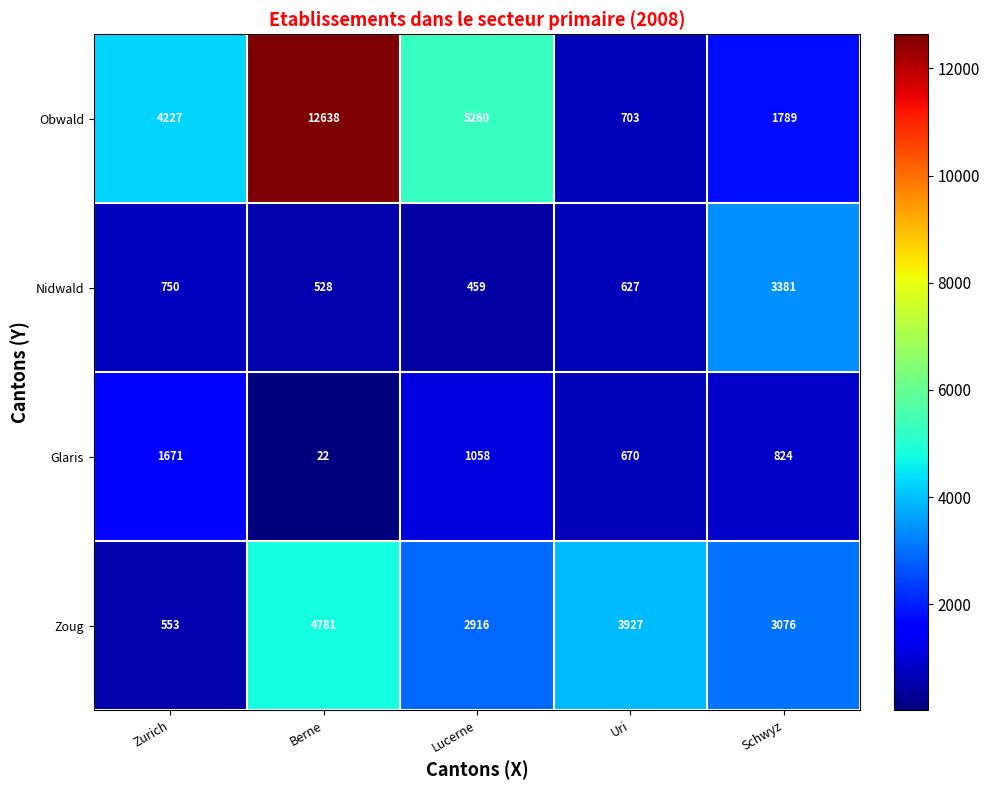

At which category is the sum across all series the highest?

Berne